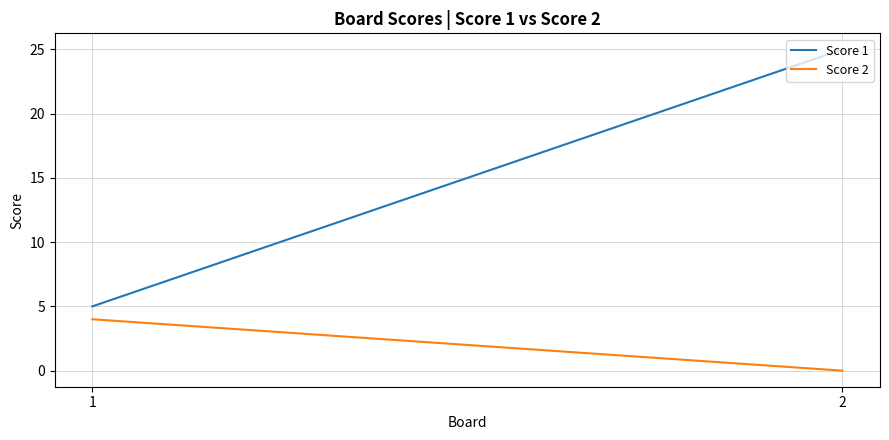

Count the Score 1 values in the range 5 to 25.

2